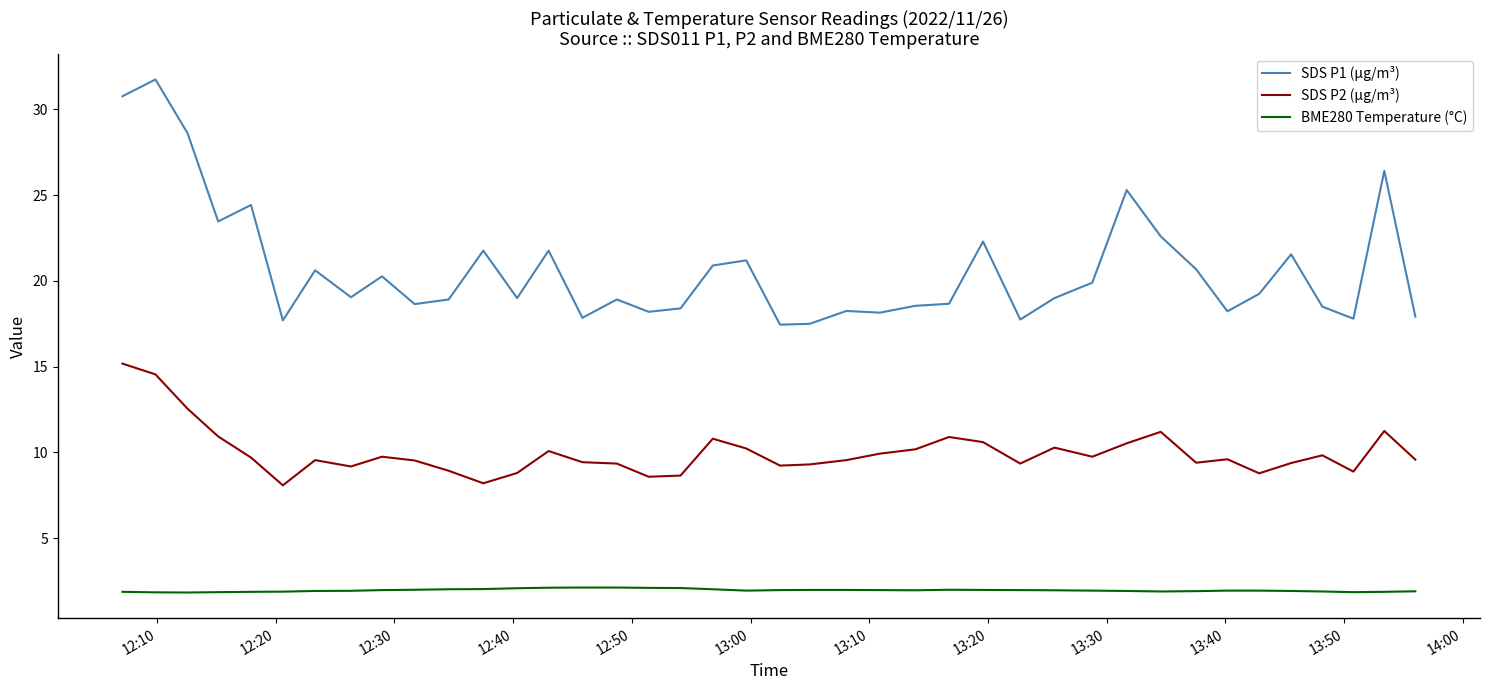

What is the maximum value for SDS P1 (µg/m³)?

31.8